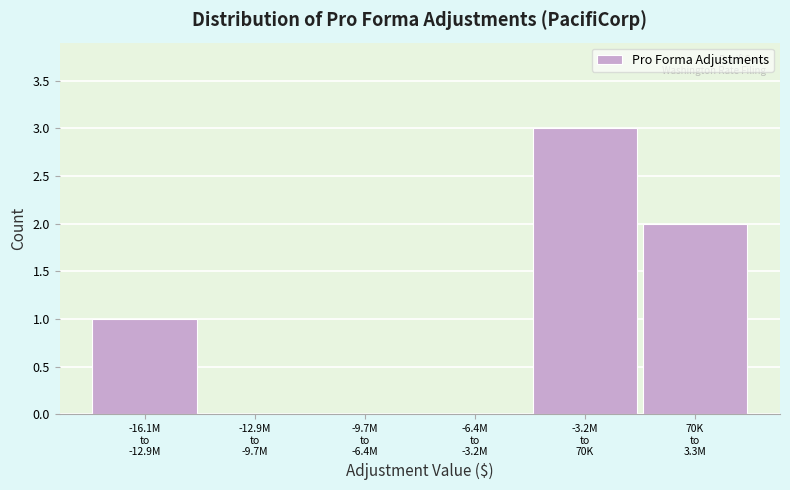

What is the maximum value shown in the chart?

3